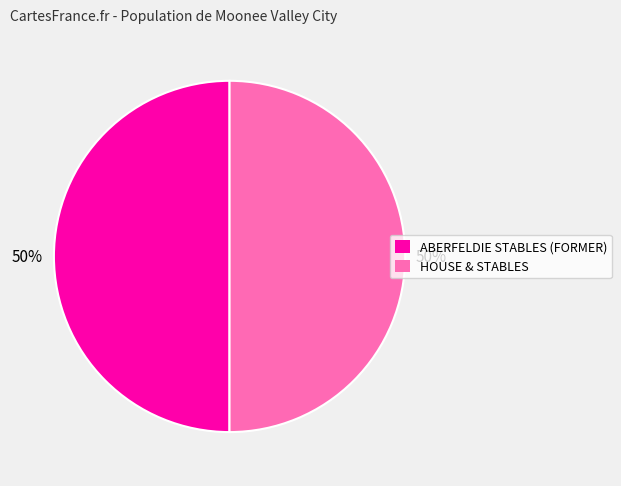

The ABERFELDIE STABLES (FORMER) slice represents 50% of the pie. True or false?

True